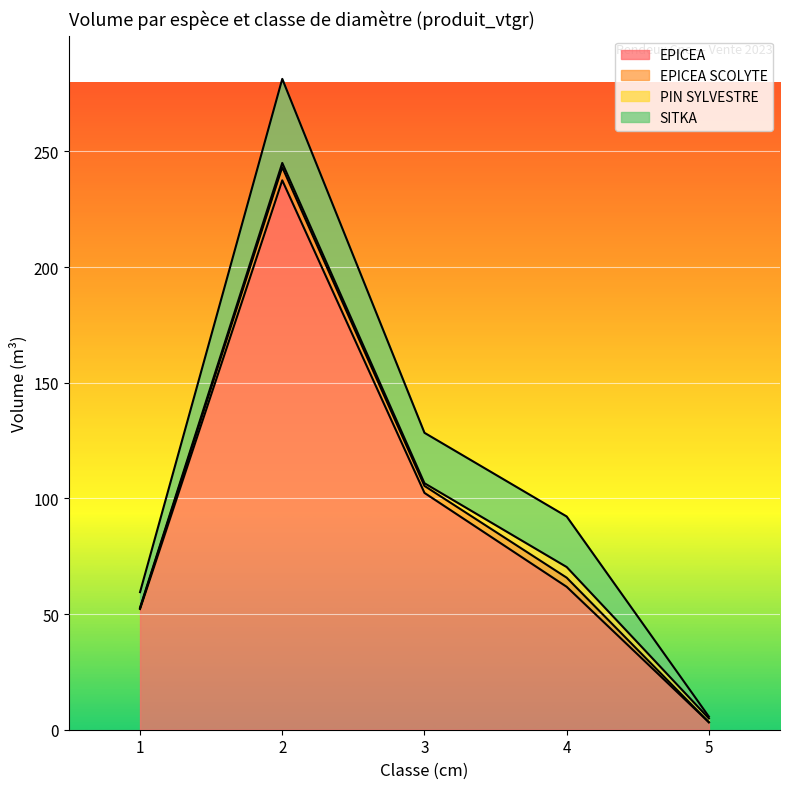

Which category has the highest value across all series?

2